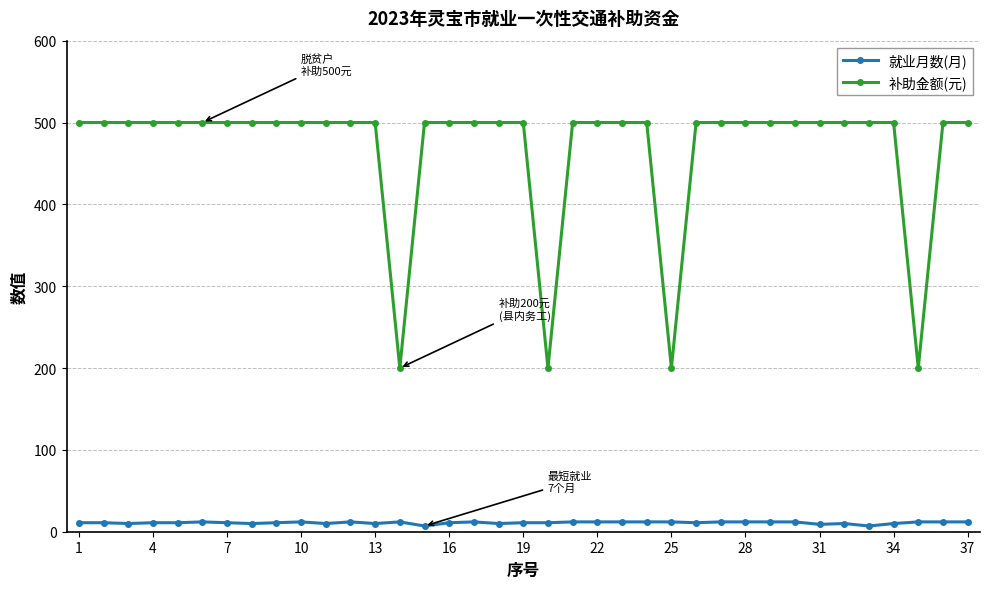

Which series has the largest total across all categories?

补助金额(元)